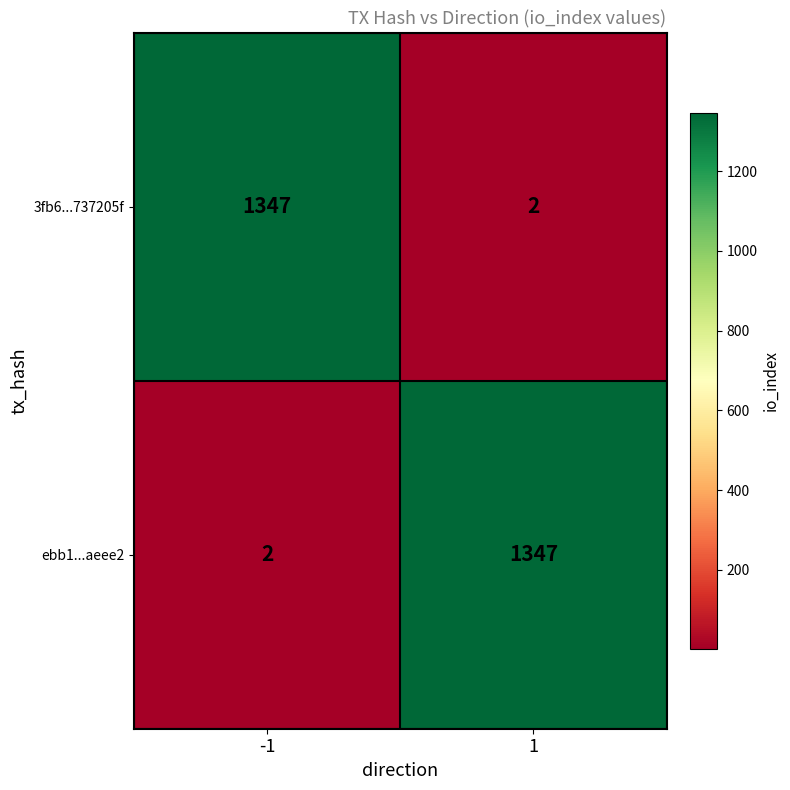

What is the approximate value of 3fb6...737205f at -1?

1347